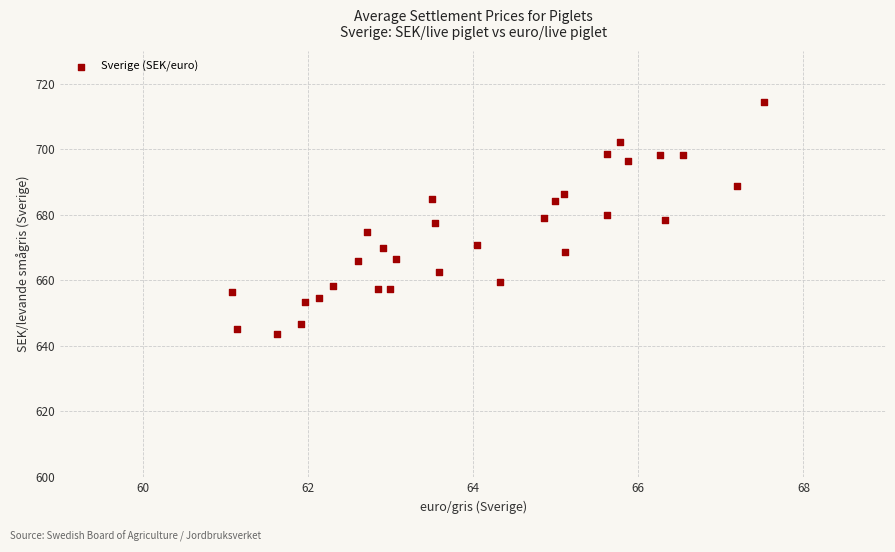

What is the range of X values (max minus min)?

6.4